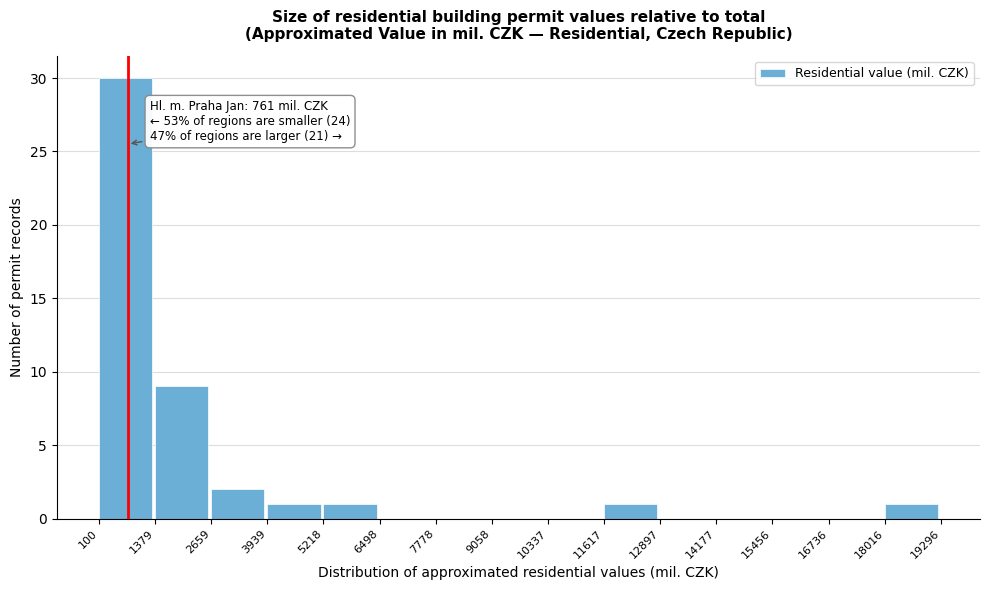

Which range on the x-axis has the tallest bar?

100 to 1379